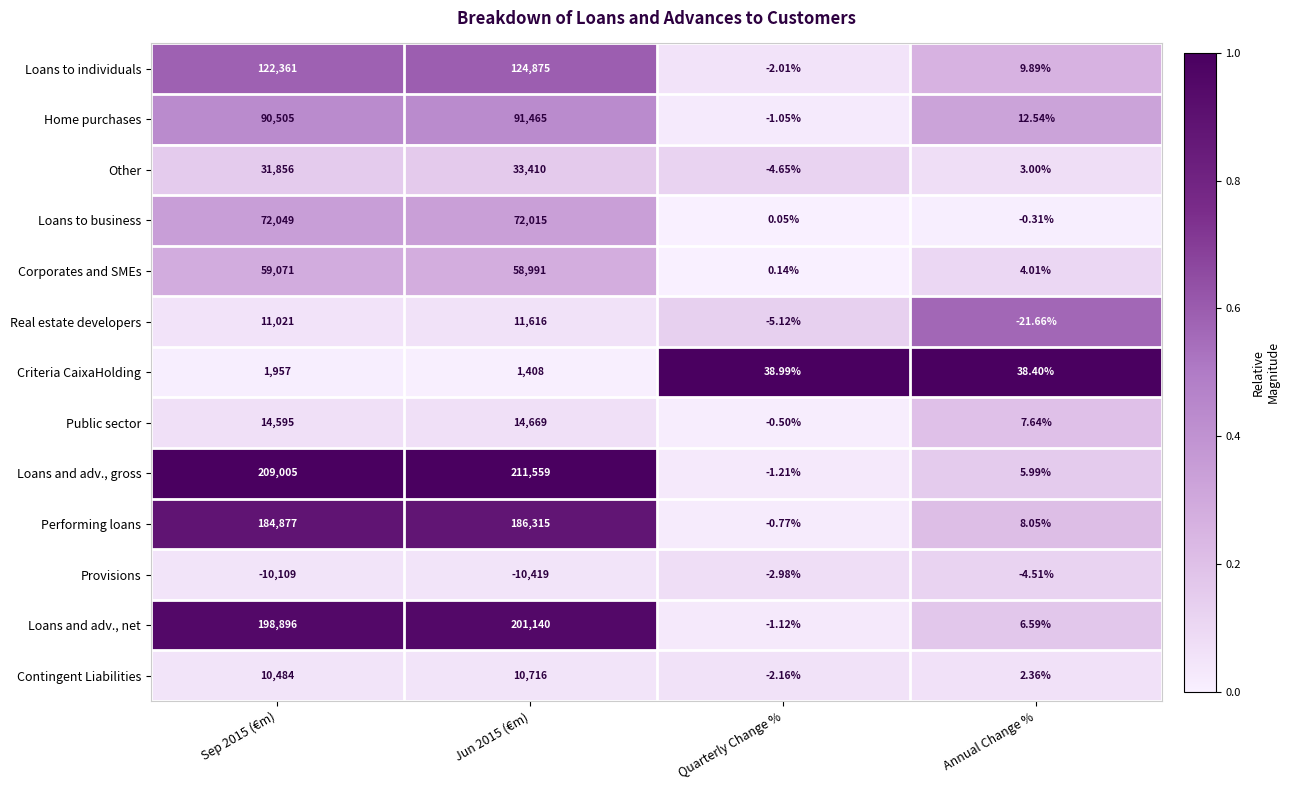

At how many categories does at least one series exceed 0?

4